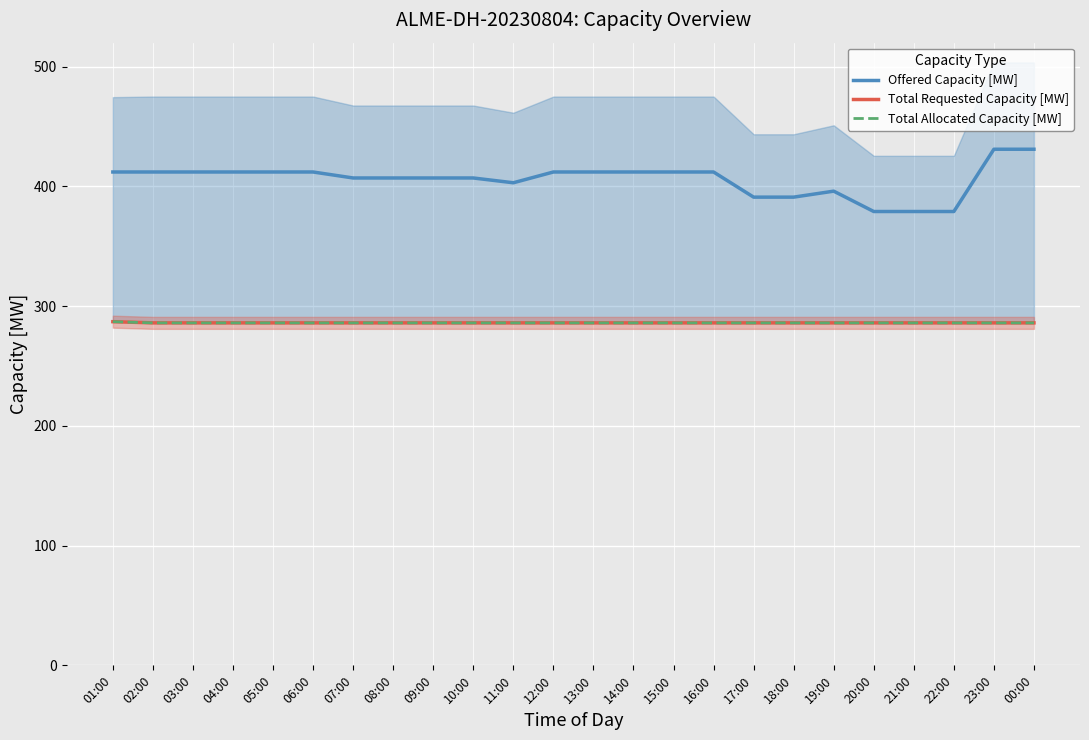

What are all the series names shown in the legend?

Offered Capacity [MW], Total Requested Capacity [MW], Total Allocated Capacity [MW]